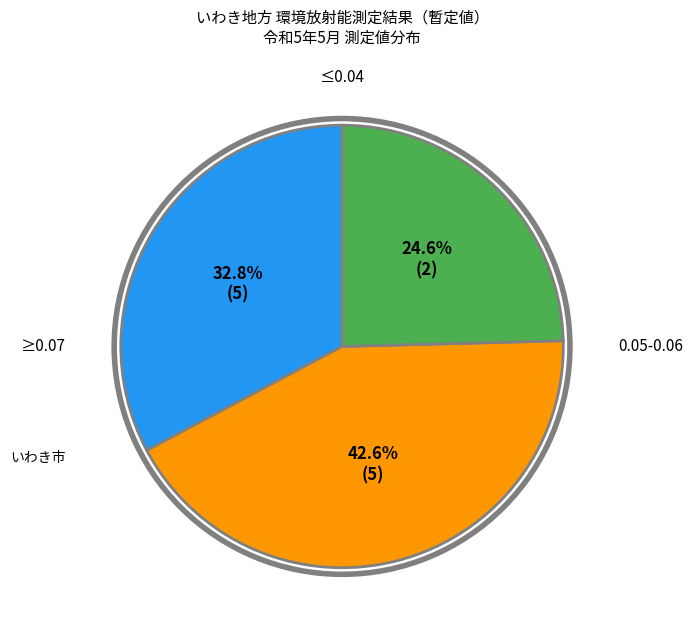

Is there any slice that represents more than half of the pie?

No